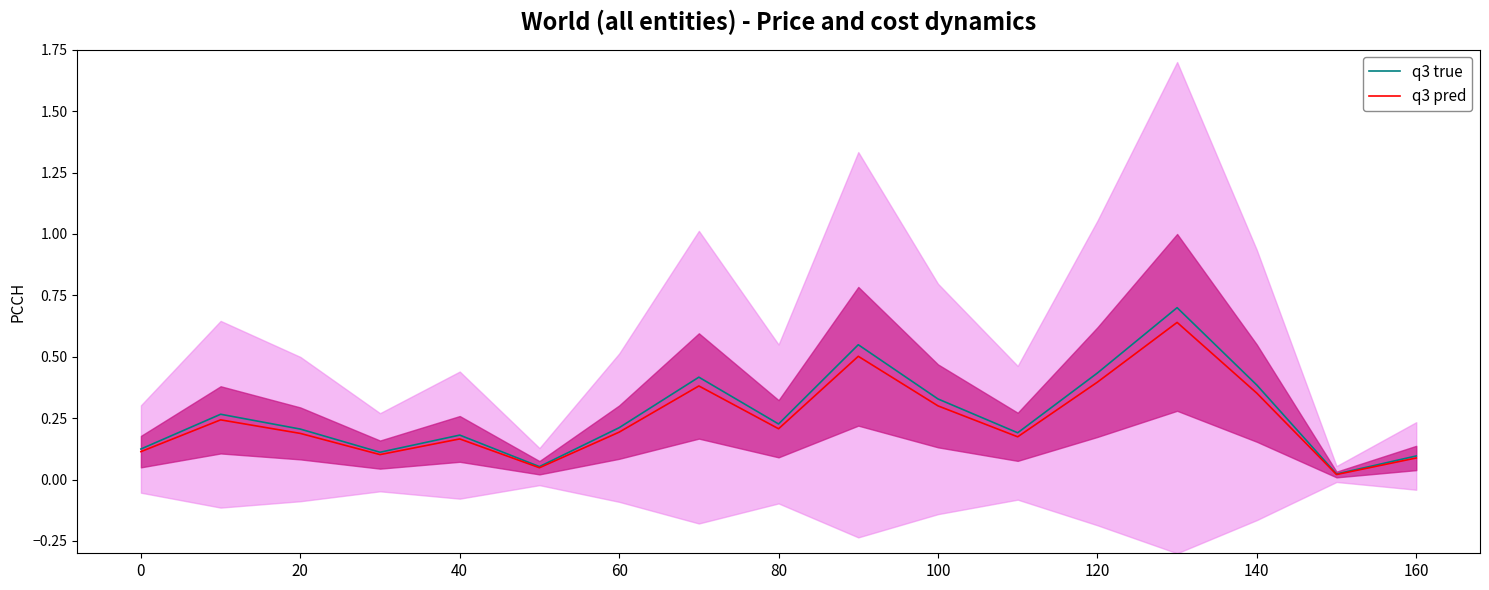

The value of q3 true at 120 is 0.3. True or false?

False